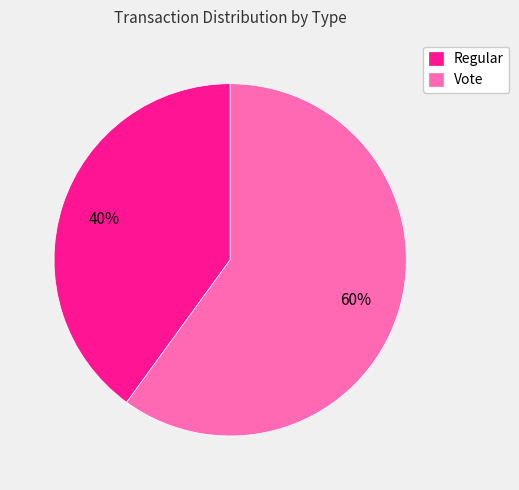

Approximately how many times larger is the value at Vote compared to Regular?

1.5